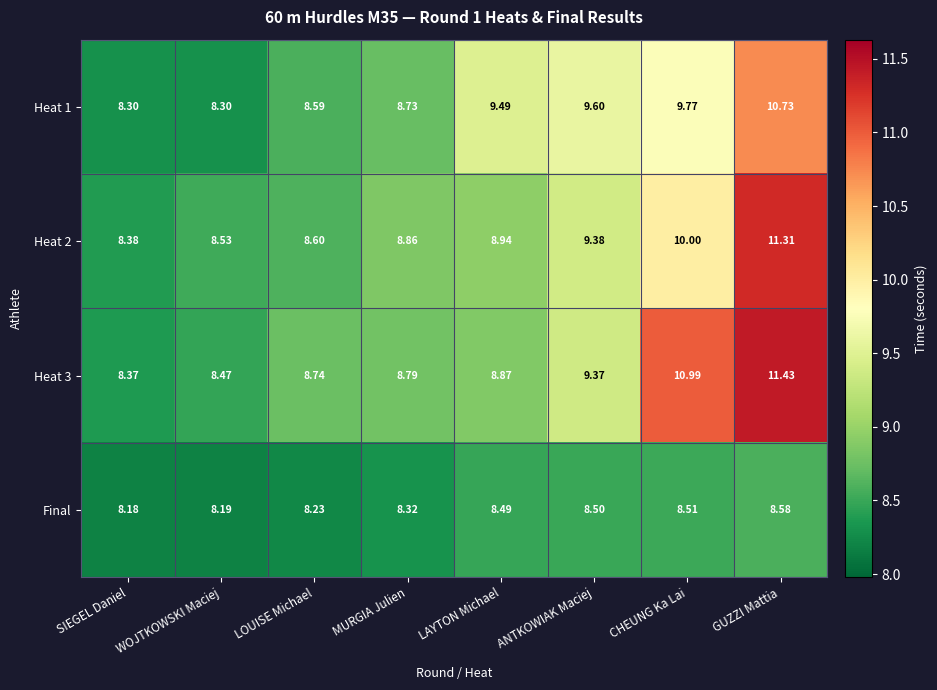

Which category has the highest value across all series?

GUZZI Mattia